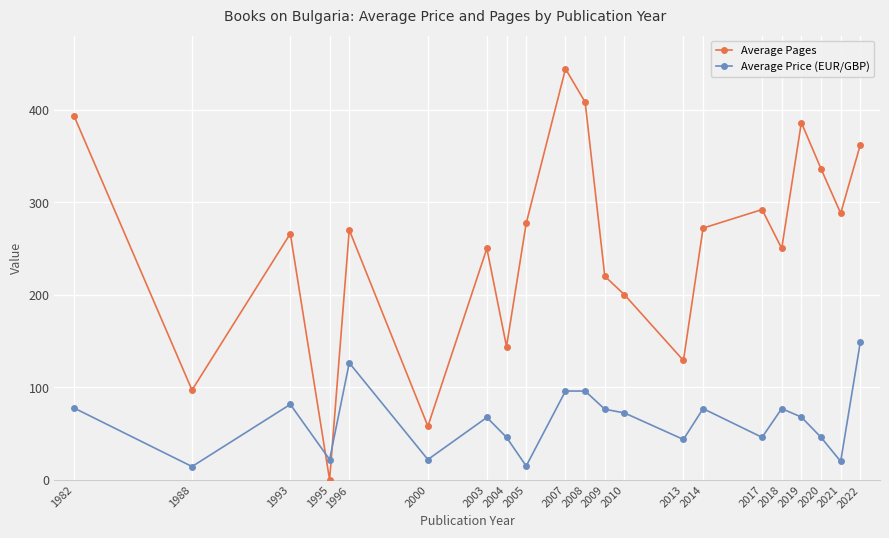

The value of Average Price (EUR/GBP) at 2021 is 20.0. True or false?

True